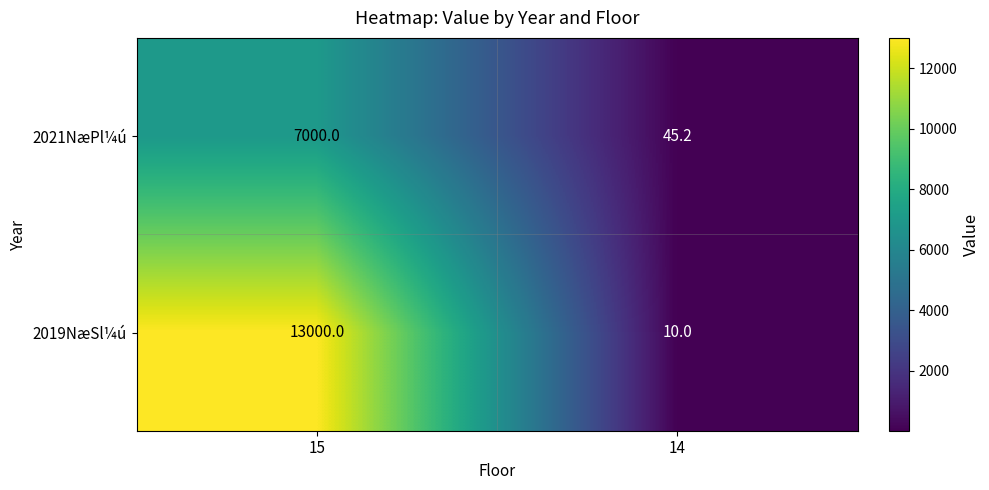

Reading left to right, transcribe all the data shown in this chart.

2021NæPl¼ú: 7000.0	45.2
2019NæSl¼ú: 13000.0	10.0